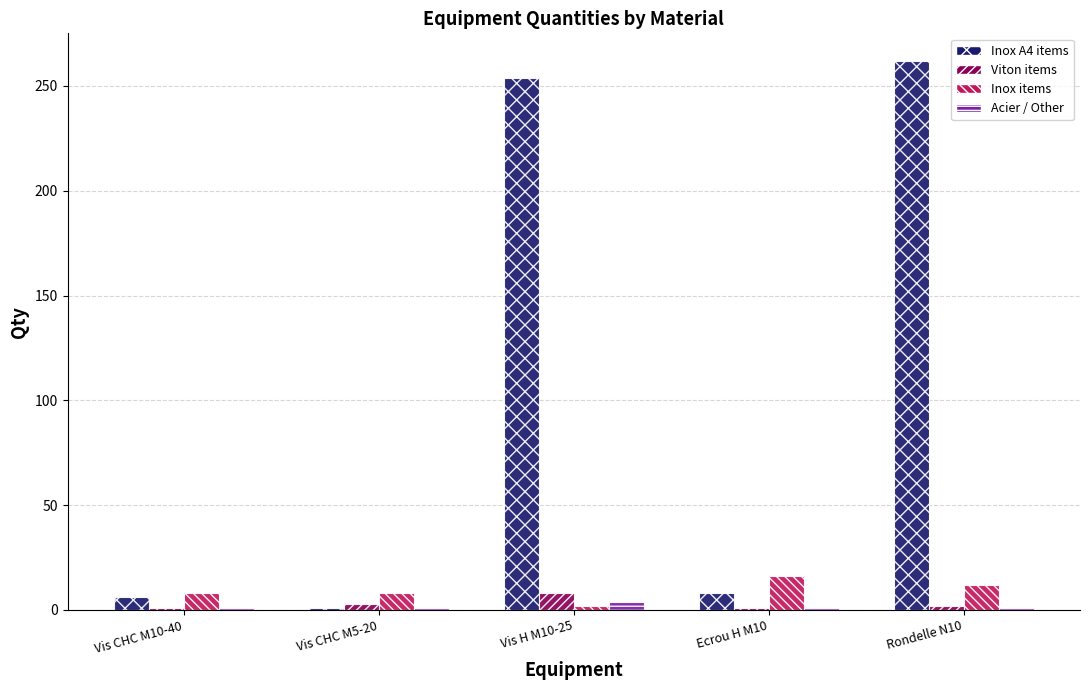

Which category has the highest value across all series?

Rondelle N10